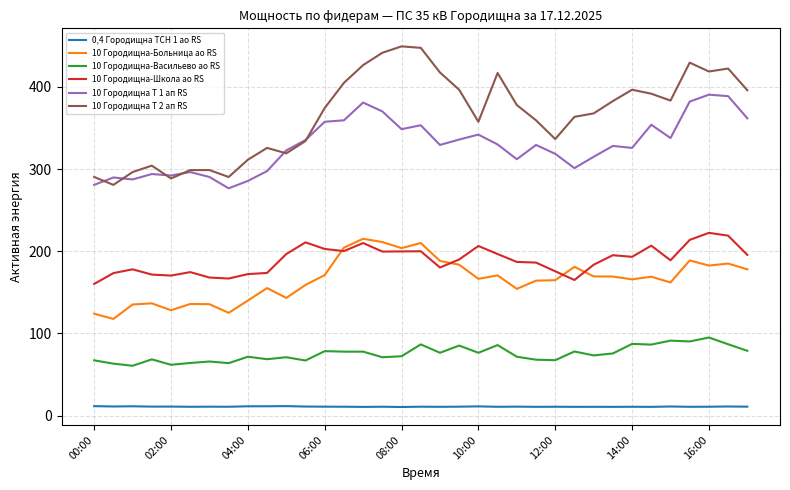

What is the greatest value displayed?

449.4